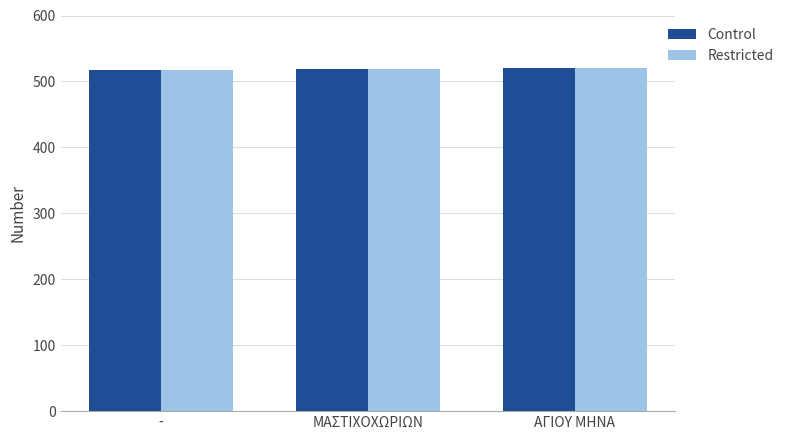

What is the total value across all series at ΜΑΣΤΙΧΟΧΩΡΙΩΝ?

1038